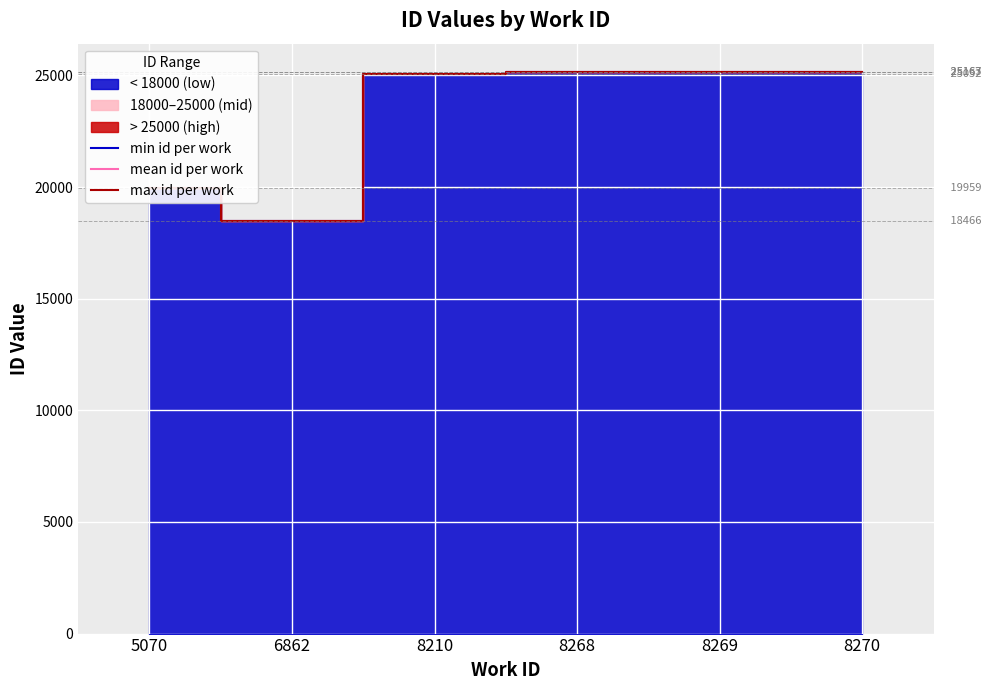

What is the total value across all series at 8210?

75160.5